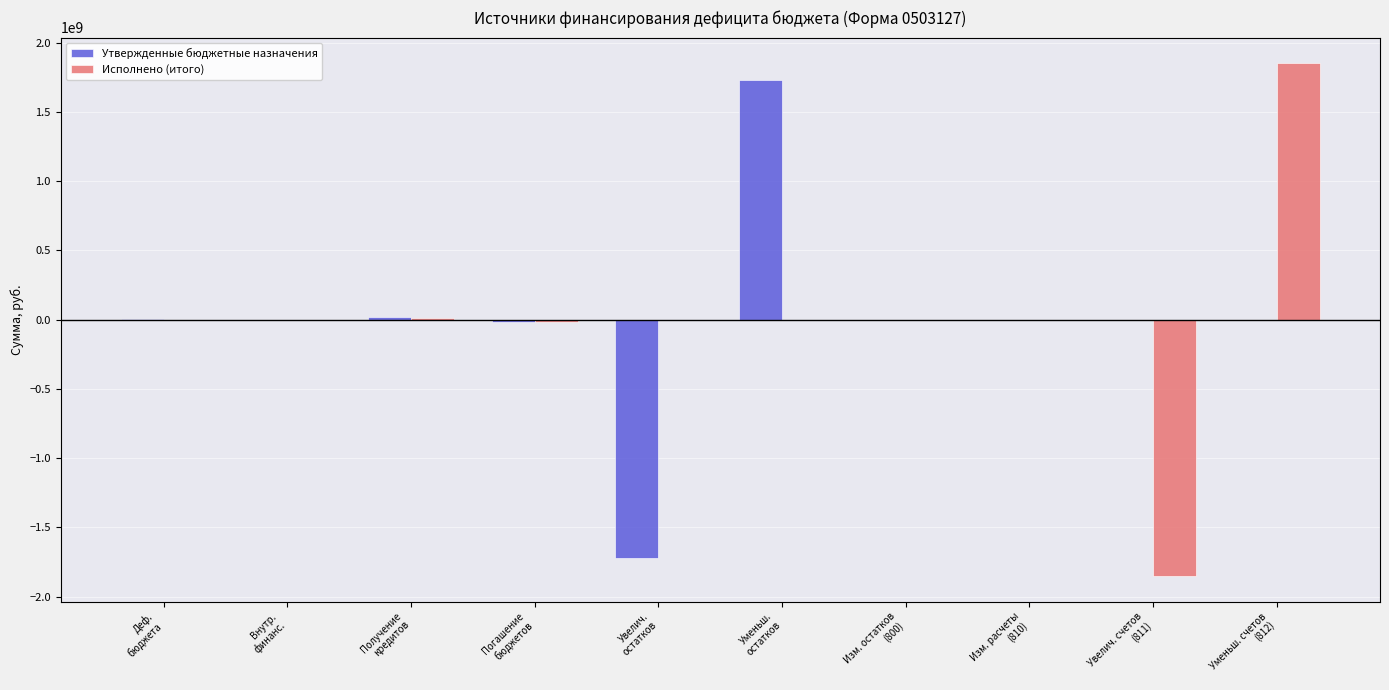

Is the value of Исполнено (итого) at Изм. остатков
(800) greater than the value of Утвержденные бюджетные назначения at Уменьш.
остатков?

No